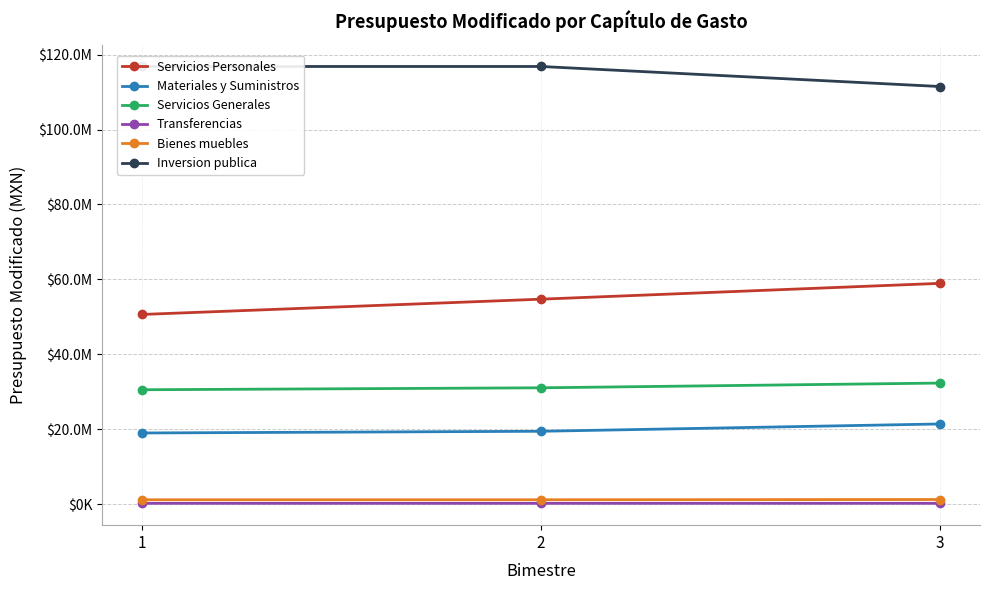

Which category has the highest value in the Transferencias series?

3